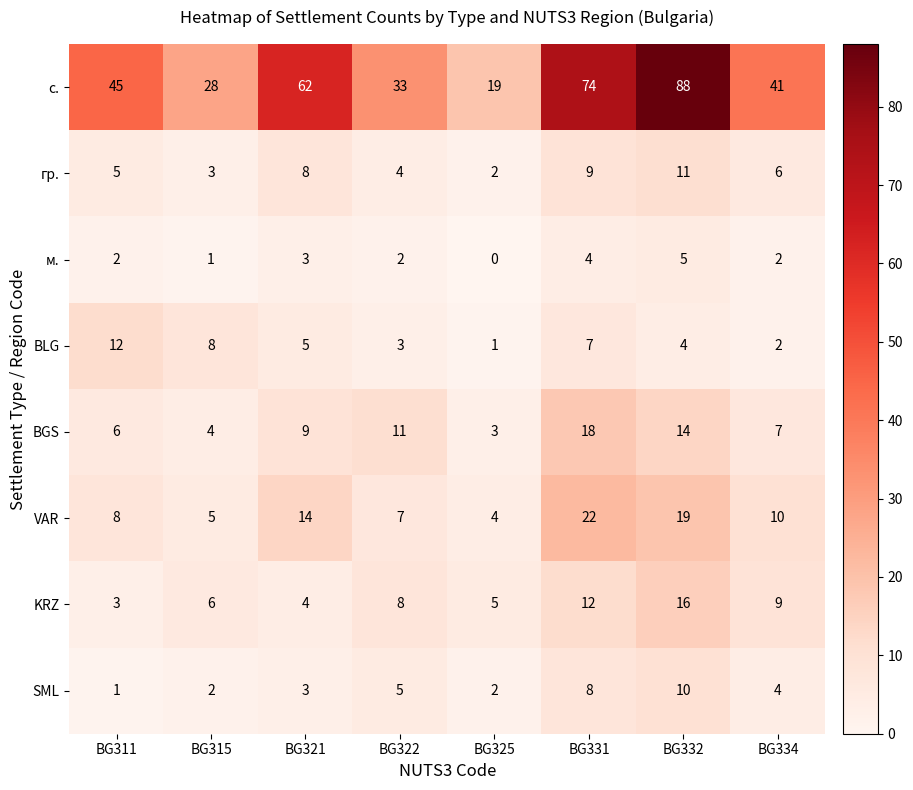

Which category has the lowest value across all series?

BG325